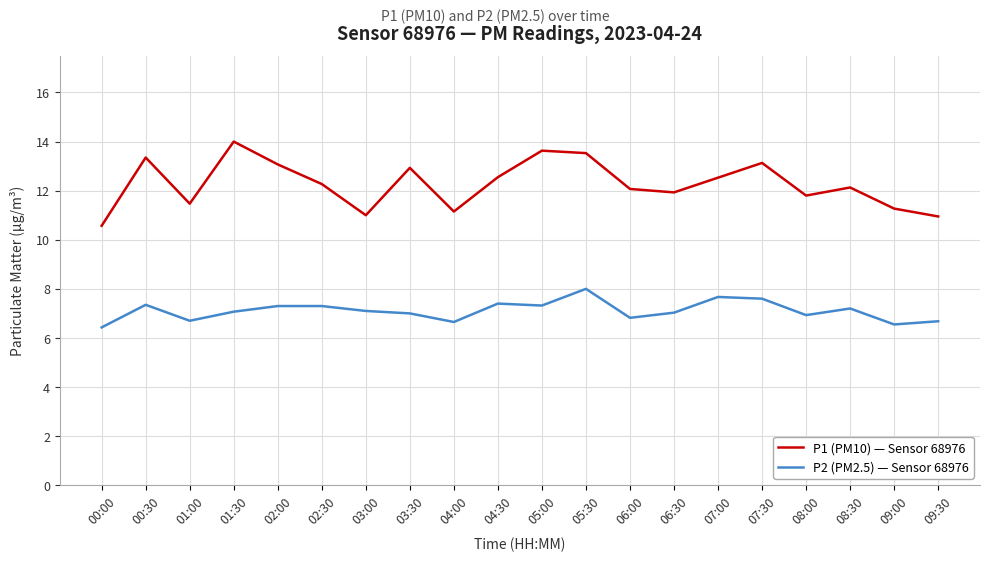

At which category does P2 (PM2.5) — Sensor 68976 reach its first local peak?

00:30